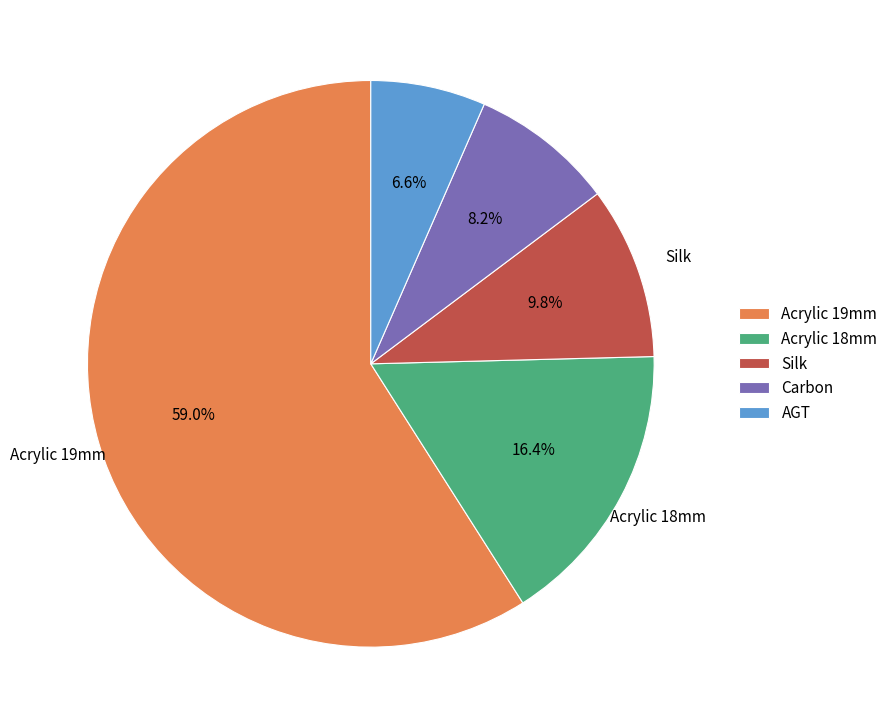

Which slice is the largest?

Acrylic 19mm